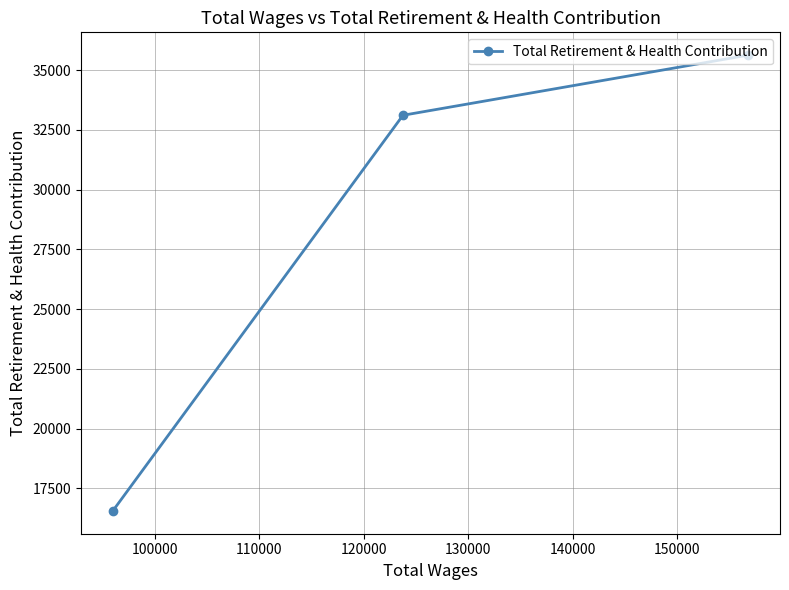

What is the sum of all values?

85302